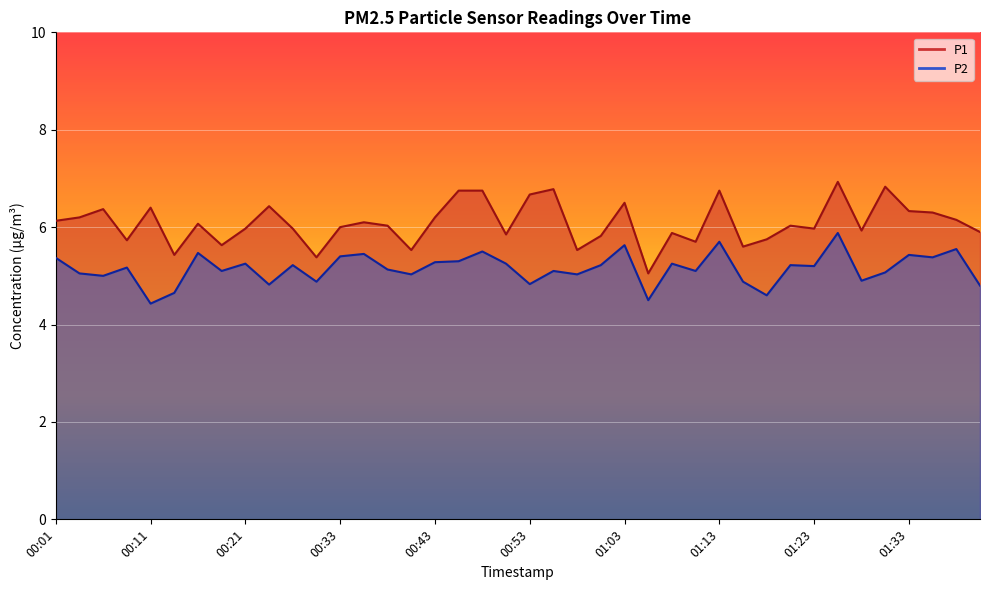

Where is the first local minimum for P1?

00:09